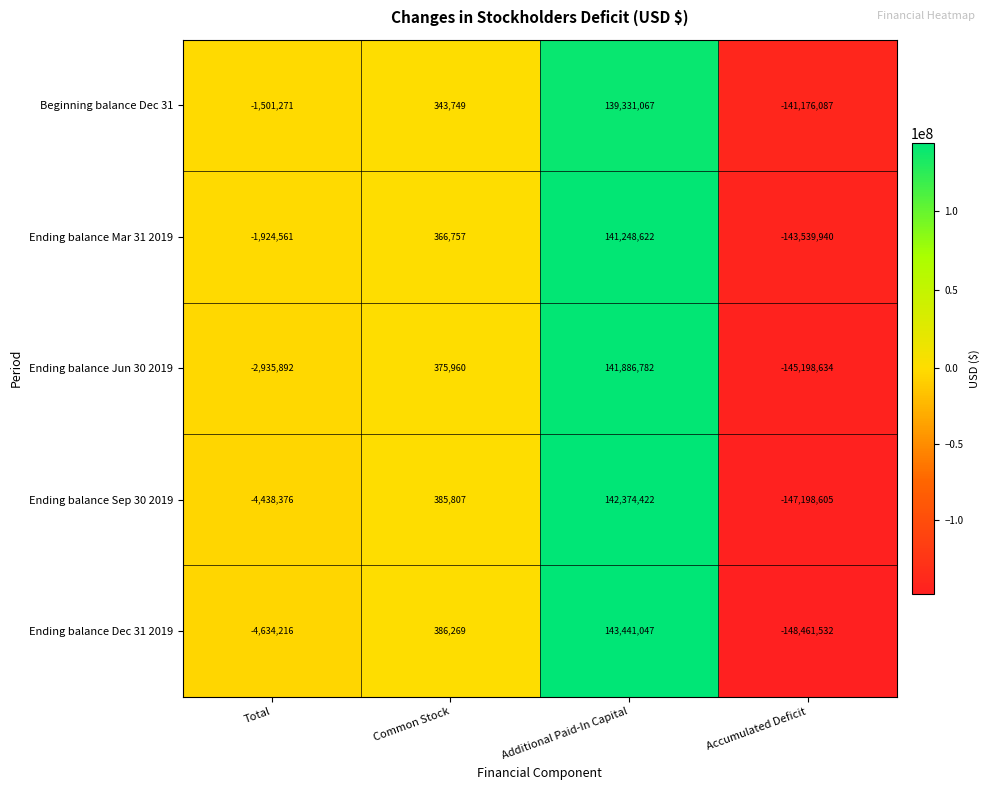

What is the sum of the Ending balance Dec 31 2019 values at Additional Paid-In Capital and Total?

138806831